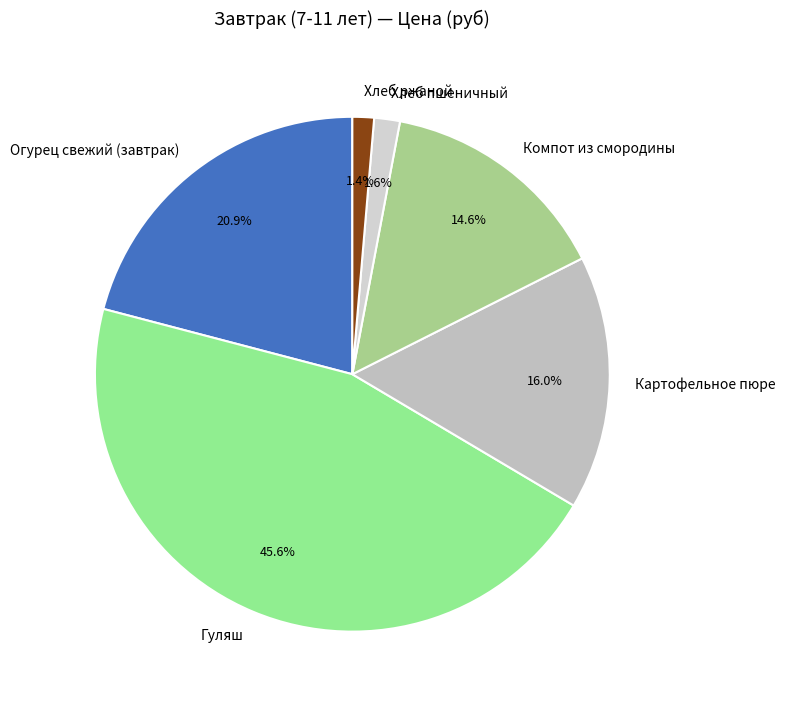

Is there a majority slice in this chart?

No